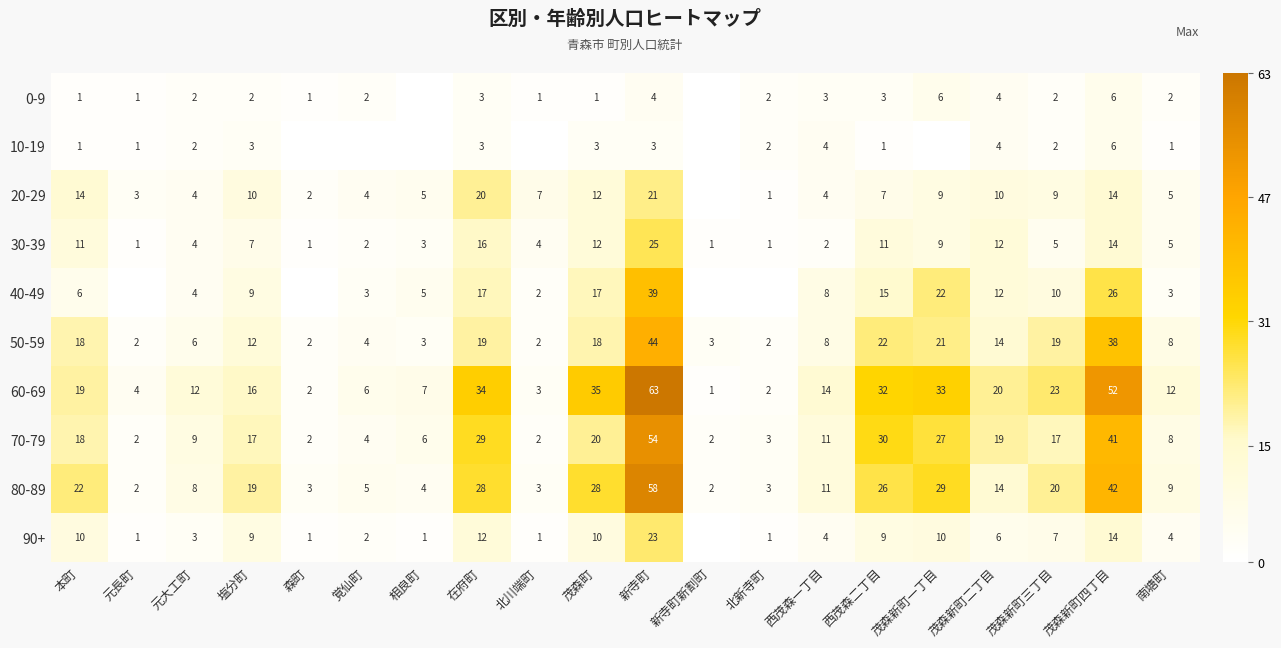

At which category is the sum across all series the highest?

新寺町